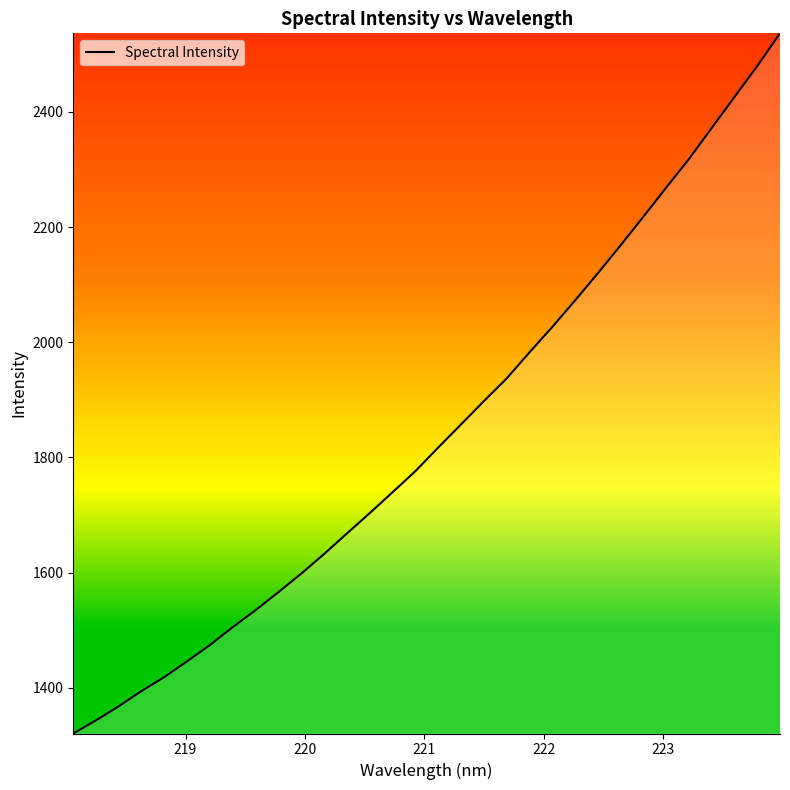

What is the difference between the maximum and minimum values?

1215.9